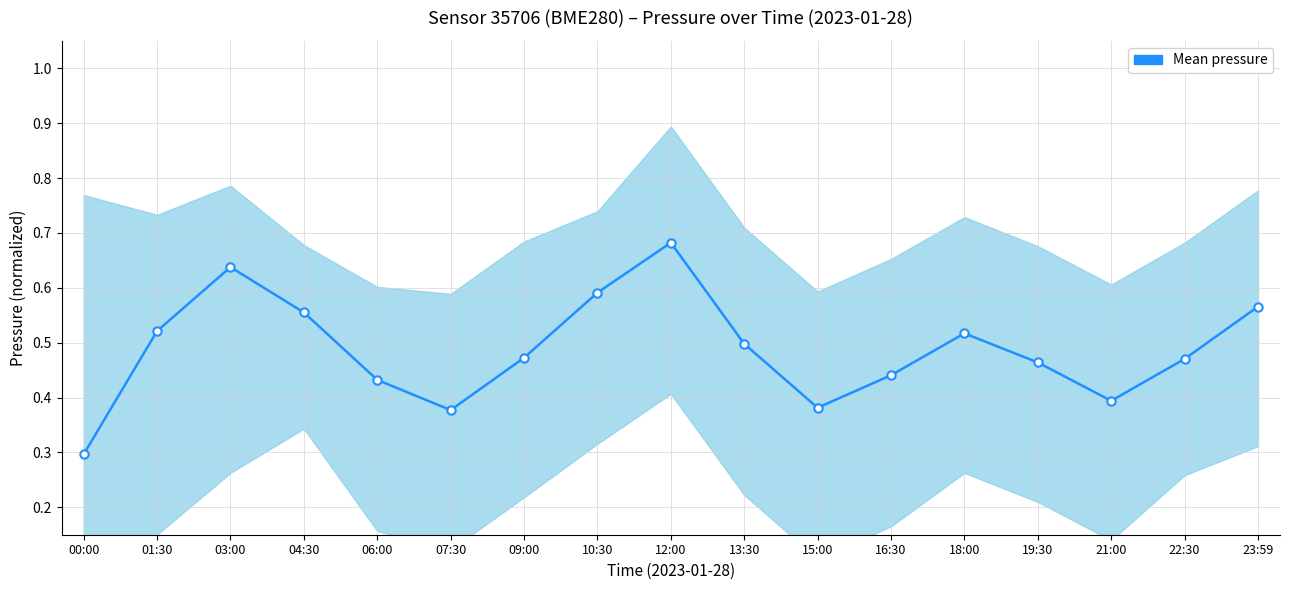

List the labels in order of value, smallest first.

00:00, 07:30, 15:00, 21:00, 06:00, 16:30, 19:30, 22:30, 09:00, 13:30, 18:00, 01:30, 04:30, 23:59, 10:30, 03:00, 12:00